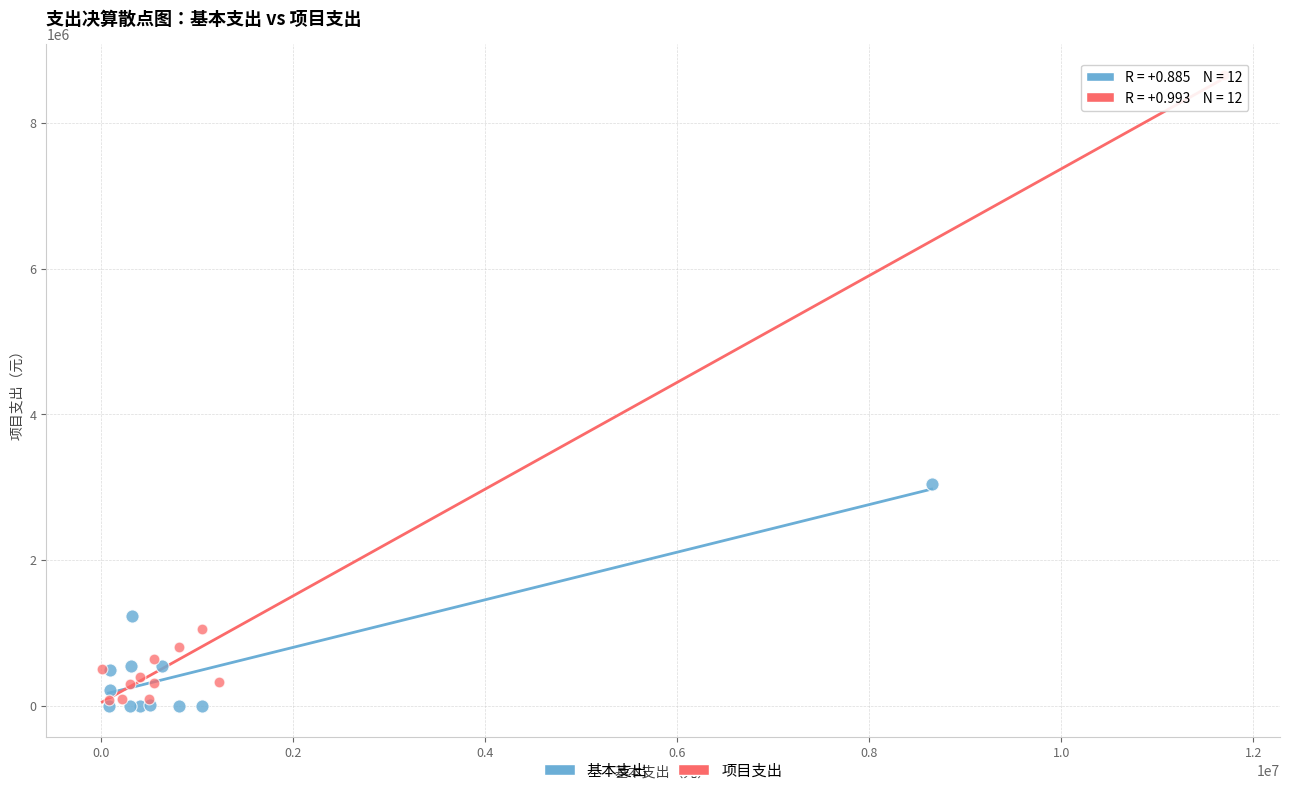

Which series has the largest Y range (max minus min)?

项目支出